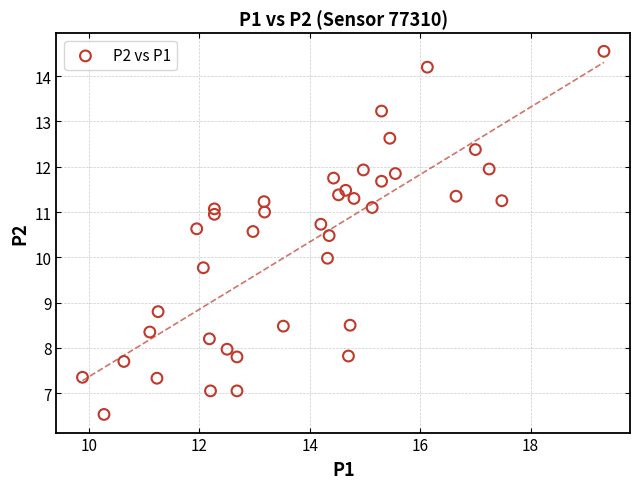

What is the range of X values (max minus min)?

9.4